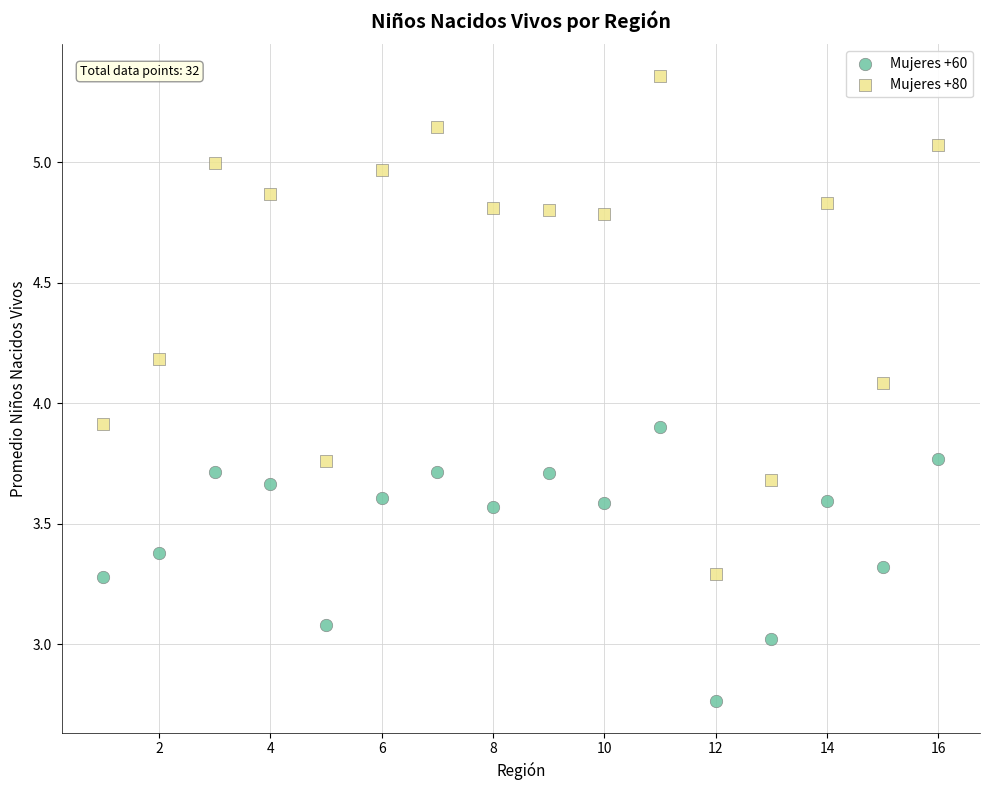

Which series contains the lowest Y value?

Mujeres +60